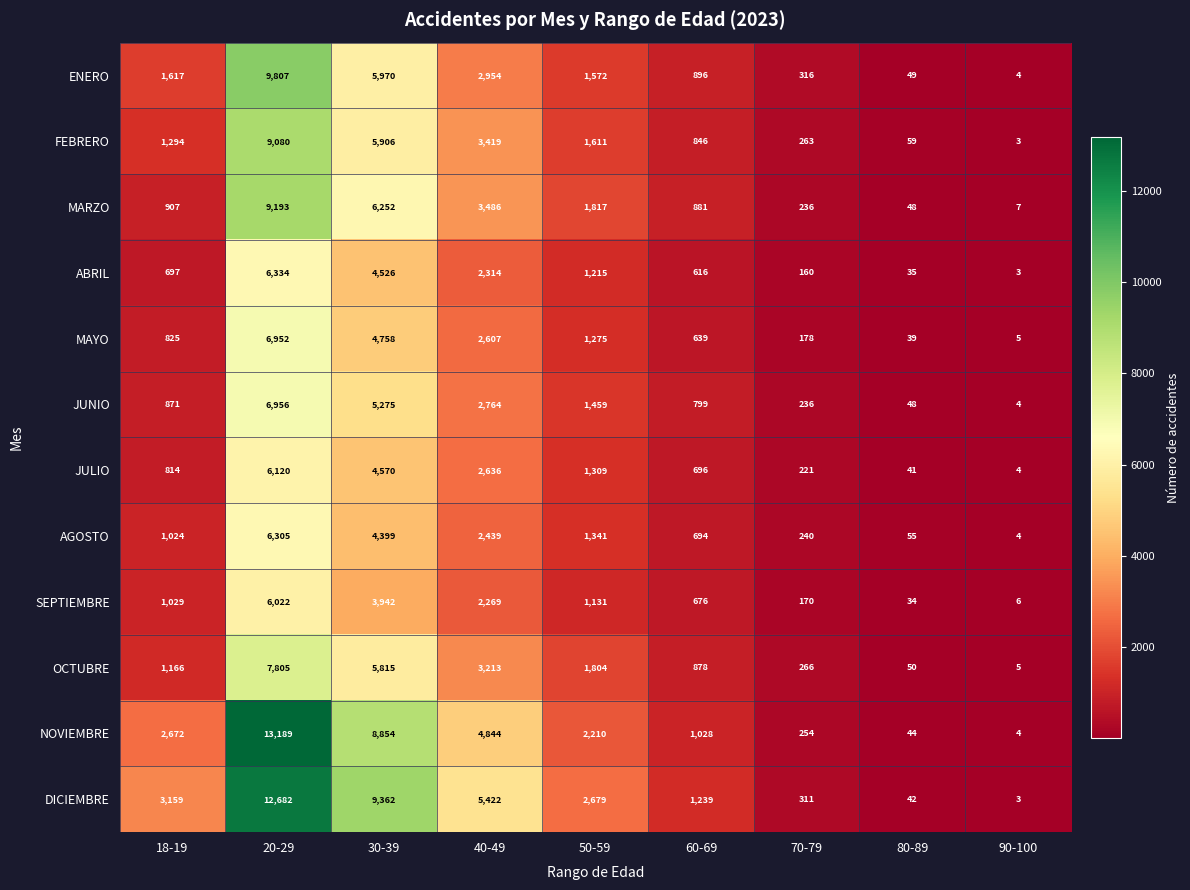

At how many categories does at least one series exceed 5817?

2